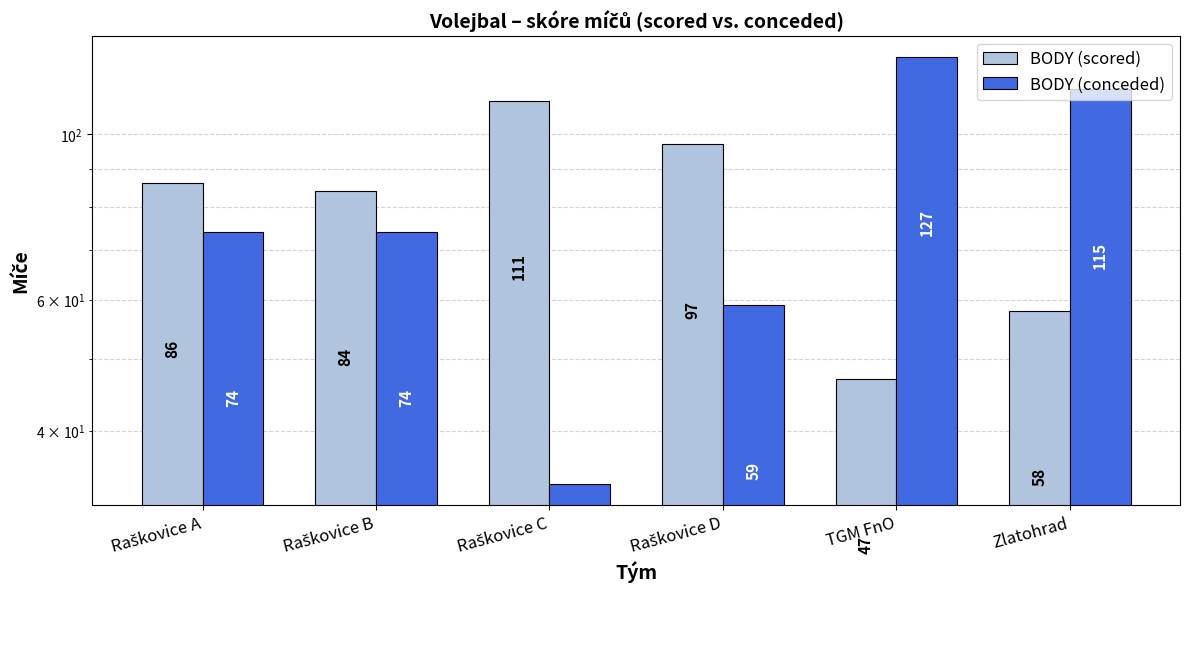

What is the sum of all BODY (scored) values?

483